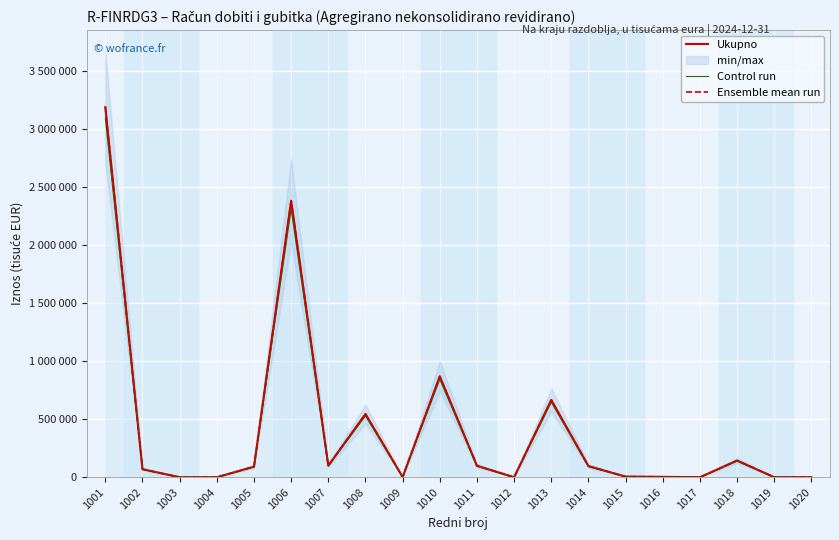

True or false: Ukupno and Ensemble mean run intersect in this chart.

False